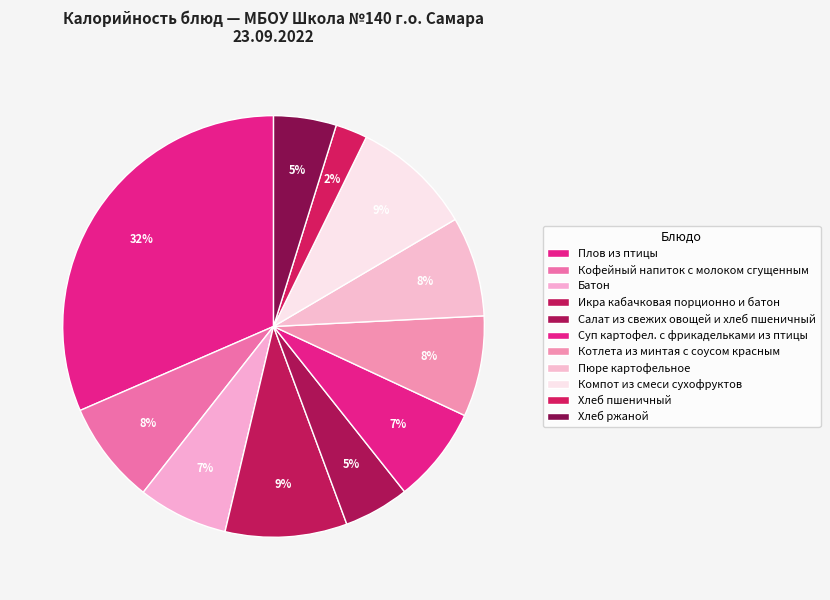

Do Хлеб ржаной and Котлета из минтая с соусом красным together represent more than half of the pie?

No